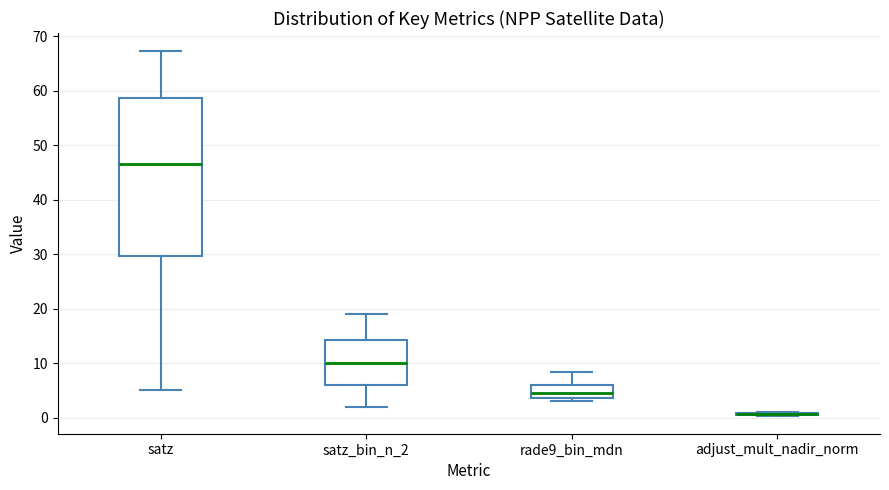

Where does the lower whisker of the box for satz_bin_n_2 end on the y-axis? The values are not printed on the chart, so give them approximately, as read against the axis.

2